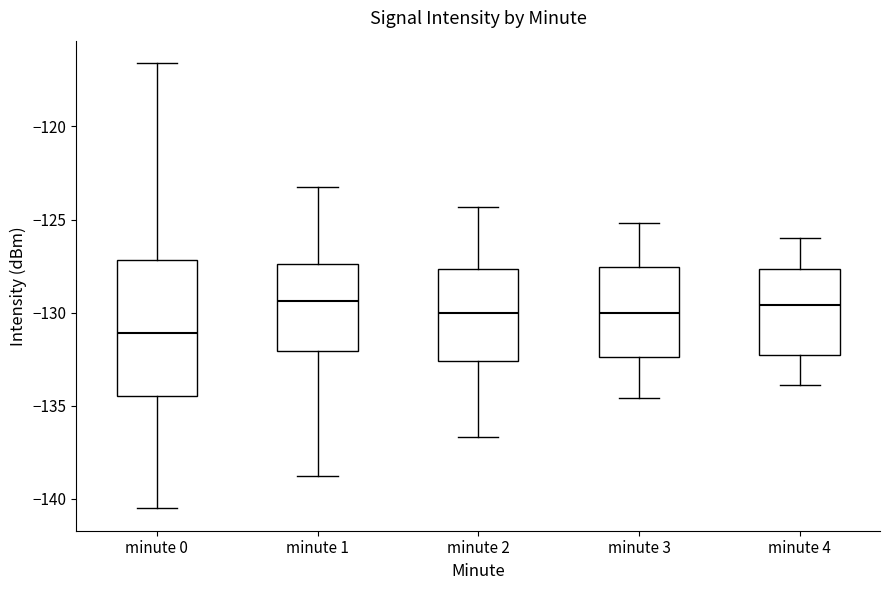

Which box is the tallest, from its lower edge to its upper edge?

minute 0